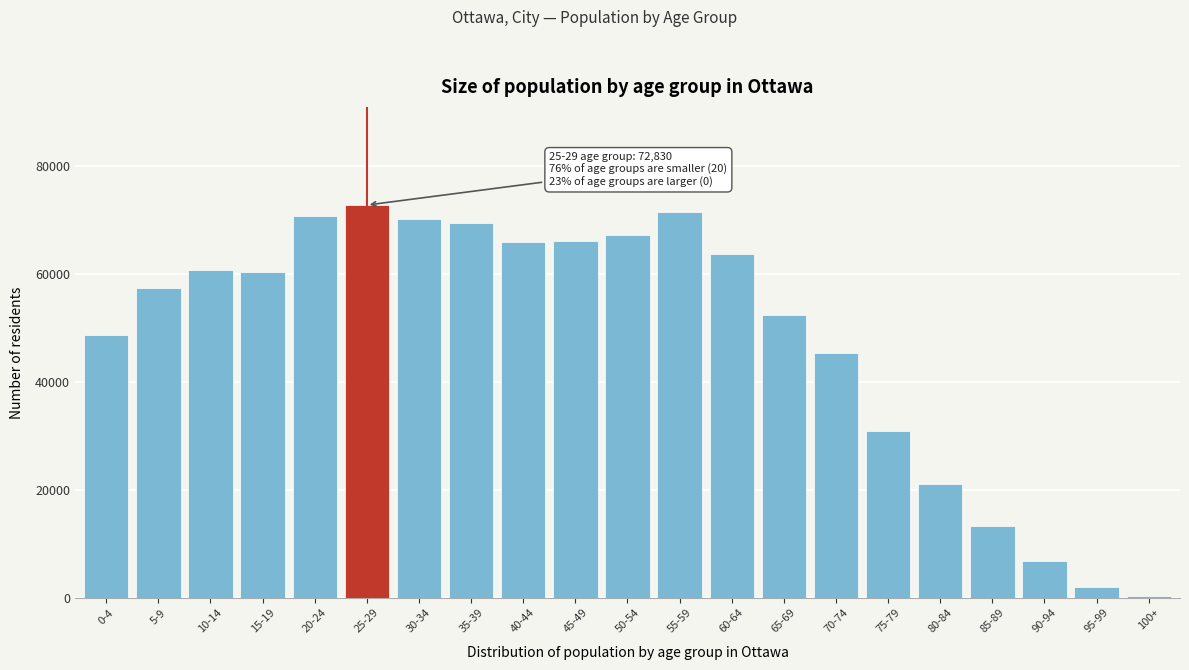

What is the average value?

48449